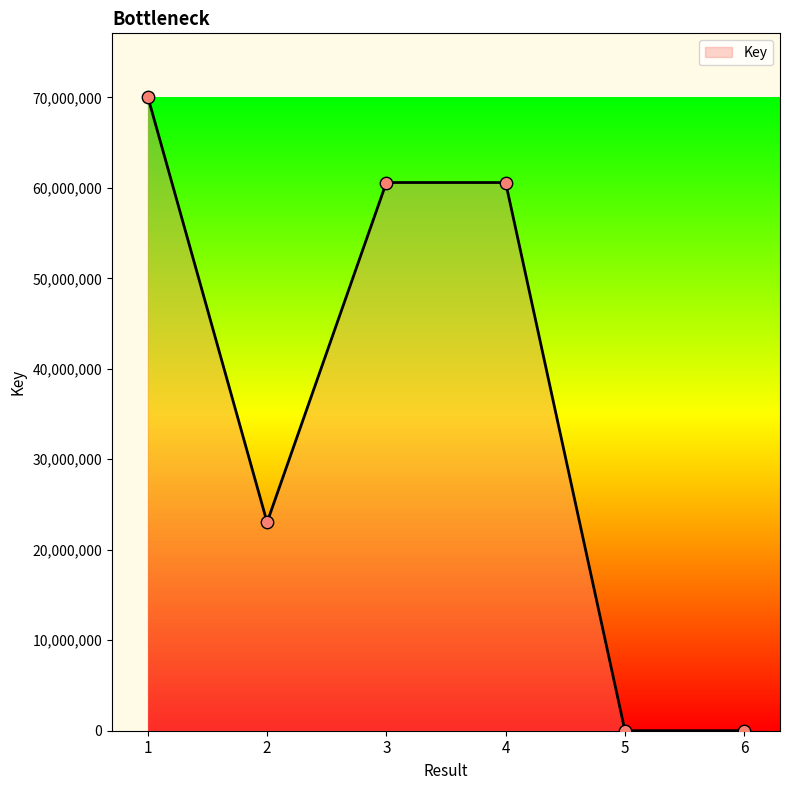

What is the change in value from 3 to 4?

-1548